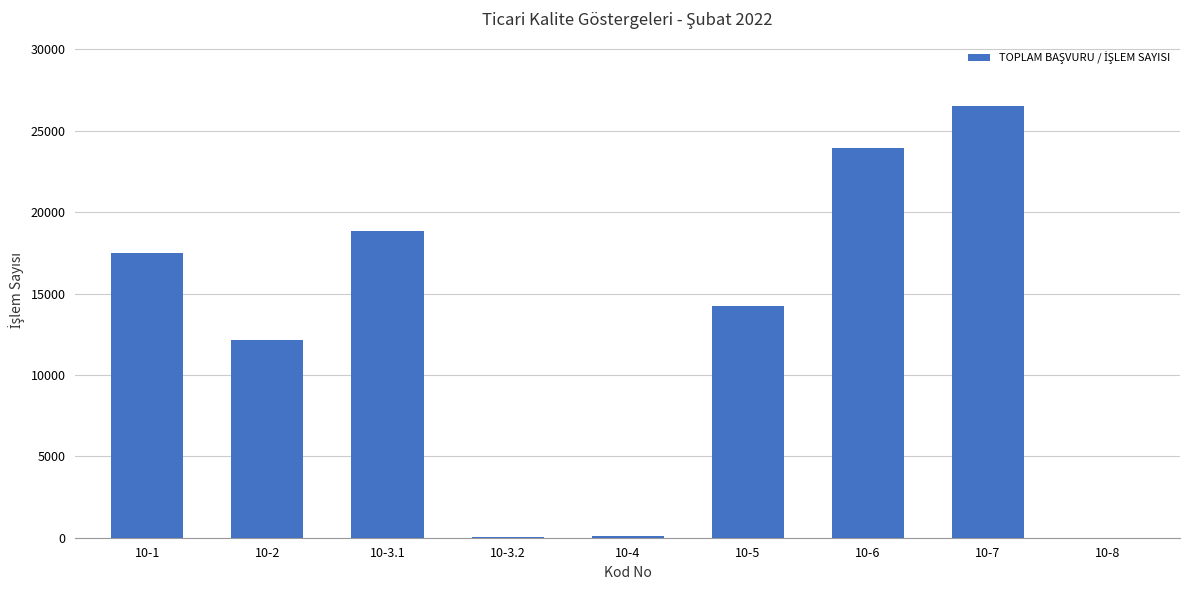

True or false: the data shows 2 at 10-8.

True